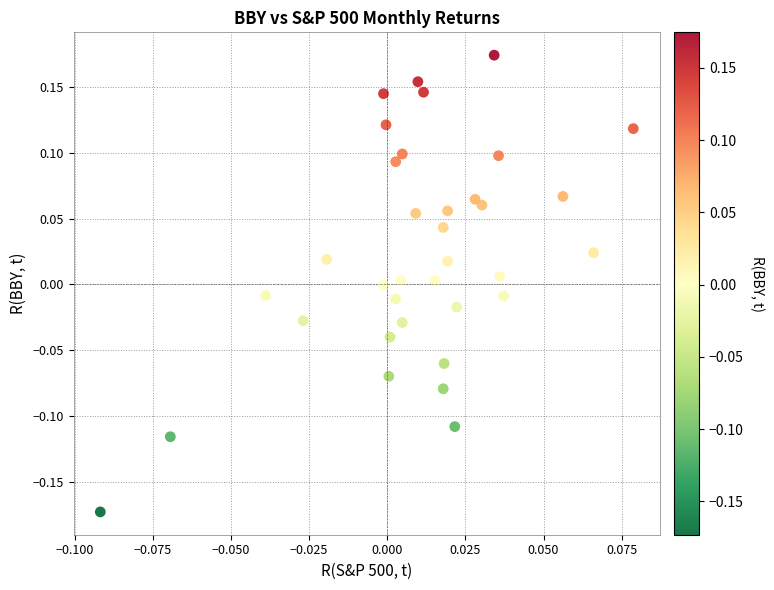

What is the range of Y values (max minus min)?

0.3